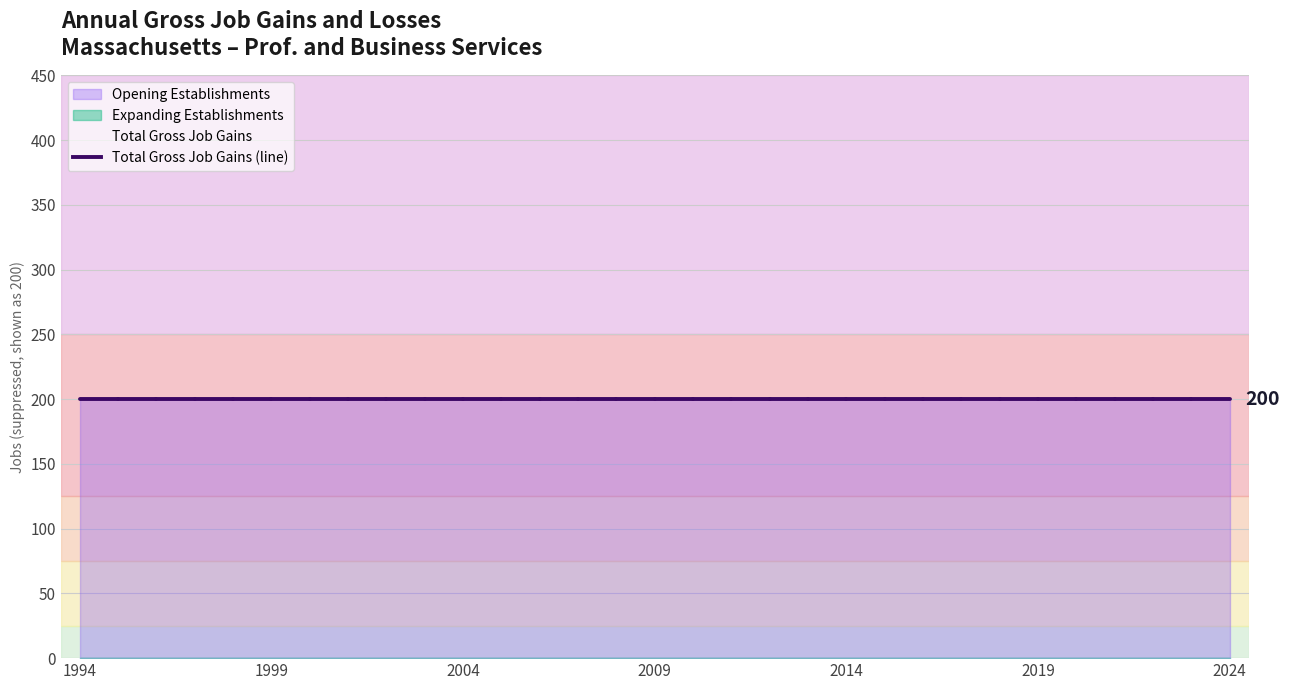

Reading right to left, transcribe all the data shown in this chart.

Total Gross Job Gains: 2024=200	2023=200	2022=200	2021=200	2020=200	2019=200	2018=200	2017=200	2016=200	2015=200	2014=200	2013=200	2012=200	2011=200	2010=200	2009=200	2008=200	2007=200	2006=200	2005=200	2004=200	2003=200	2002=200	2001=200	2000=200	1999=200	1998=200	1997=200	1996=200	1995=200	1994=200
Expanding Establishments: 2024=0	2023=0	2022=0	2021=0	2020=0	2019=0	2018=0	2017=0	2016=0	2015=0	2014=0	2013=0	2012=0	2011=0	2010=0	2009=0	2008=0	2007=0	2006=0	2005=0	2004=0	2003=0	2002=0	2001=0	2000=0	1999=0	1998=0	1997=0	1996=0	1995=0	1994=0
Opening Establishments: 2024=200	2023=200	2022=200	2021=200	2020=200	2019=200	2018=200	2017=200	2016=200	2015=200	2014=200	2013=200	2012=200	2011=200	2010=200	2009=200	2008=200	2007=200	2006=200	2005=200	2004=200	2003=200	2002=200	2001=200	2000=200	1999=200	1998=200	1997=200	1996=200	1995=200	1994=200